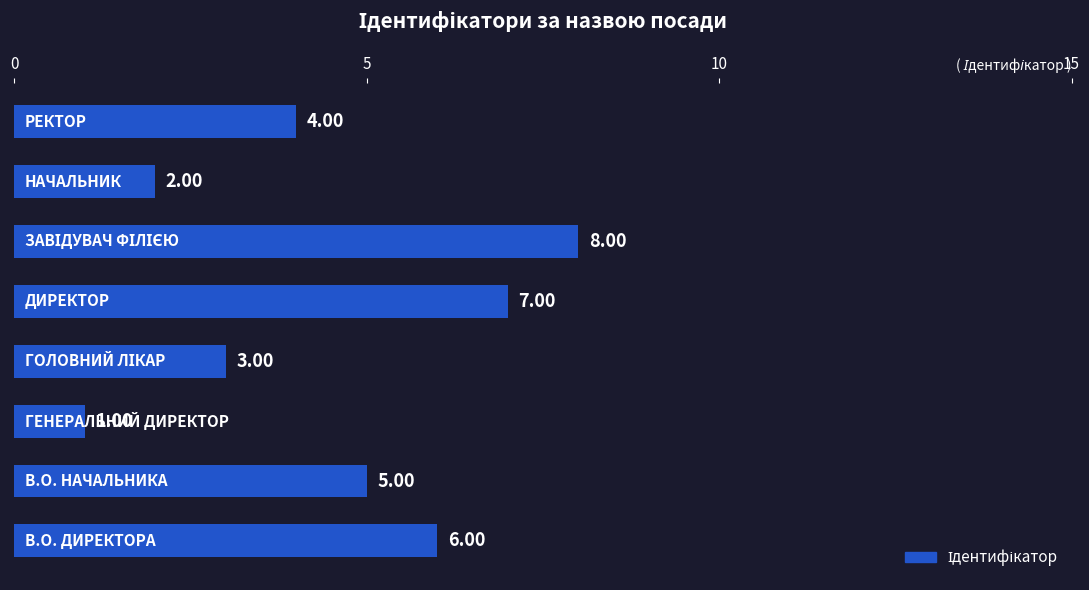

How many bars are there in total?

8